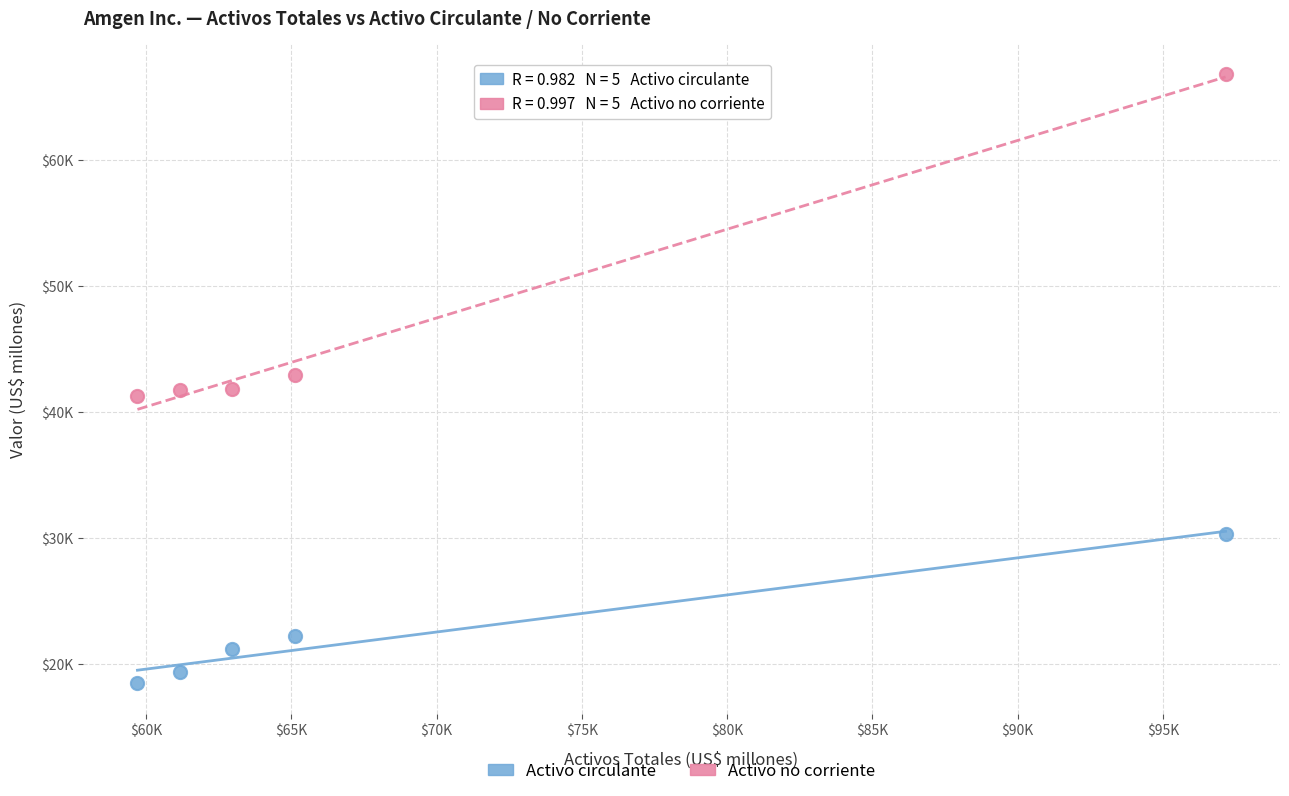

Which series contains the highest Y value?

Activo no corriente